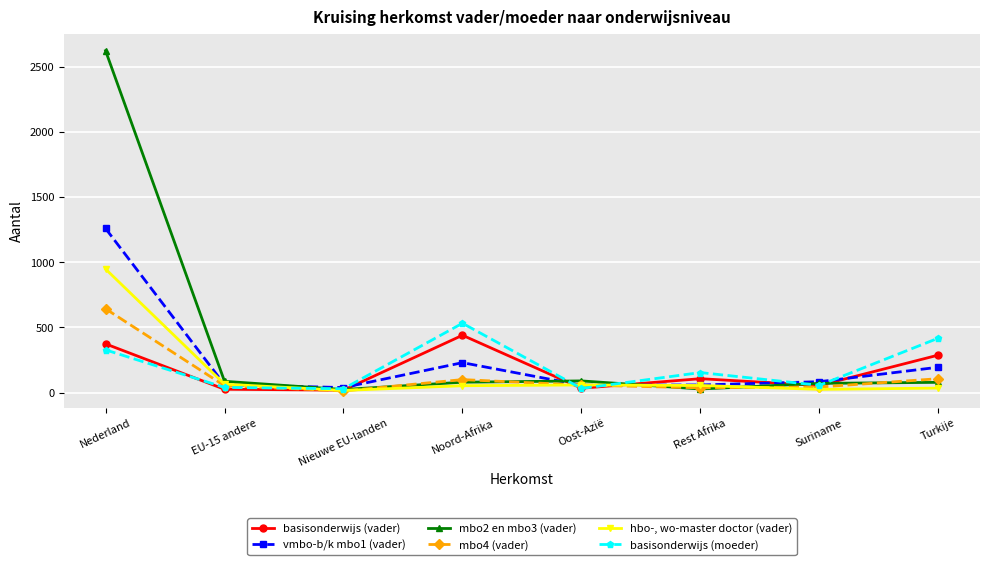

How many values in the vmbo-b/k mbo1 (vader) series are below 84?

4